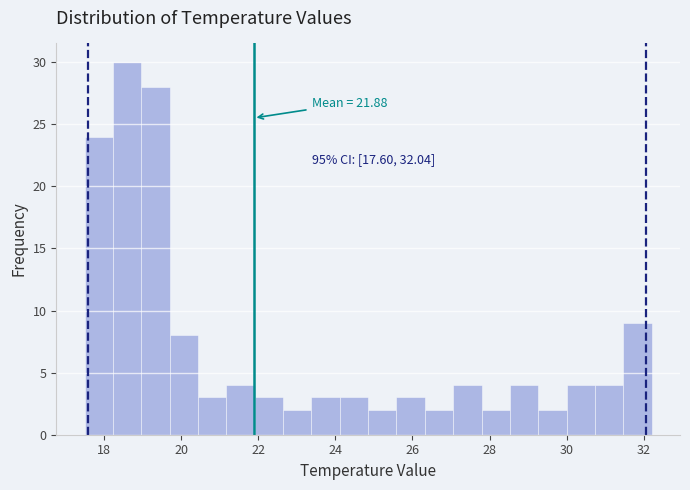

Around what value on the x-axis is the tallest bar? Give the approximate position of its centre, as read against the axis.

18.6